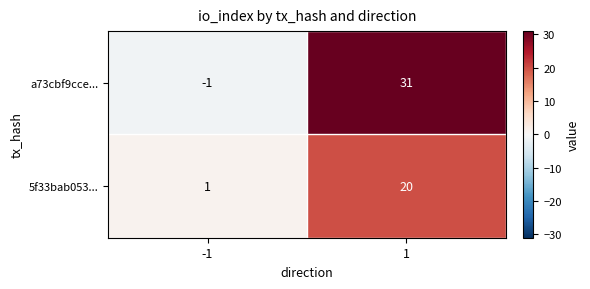

Reading right to left, extract all data points from this chart.

a73cbf9cce...: 1=31	-1=-1
5f33bab053...: 1=20	-1=1